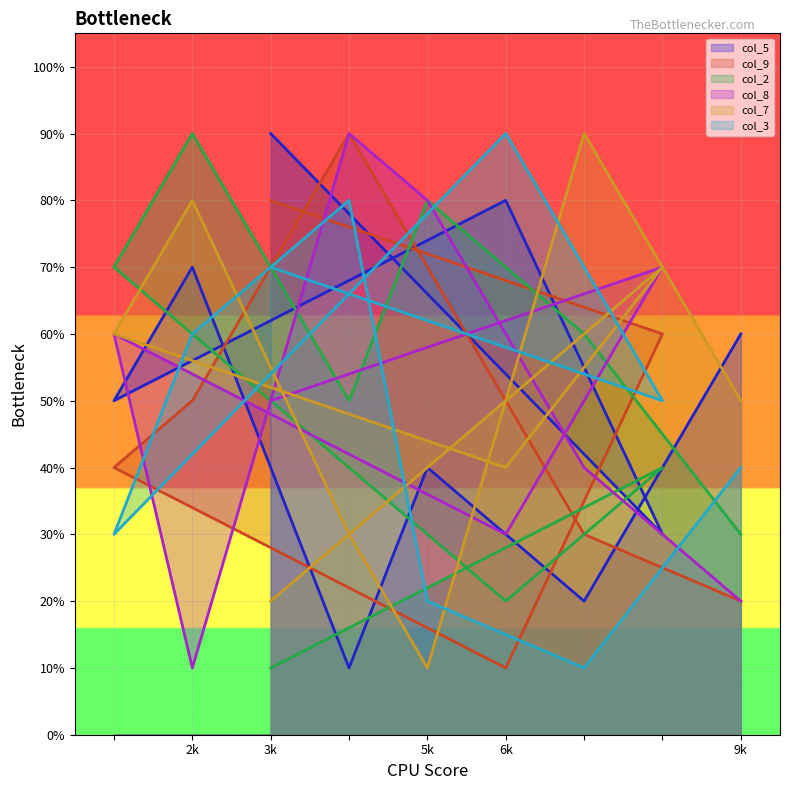

What is the minimum value for col_9?

1